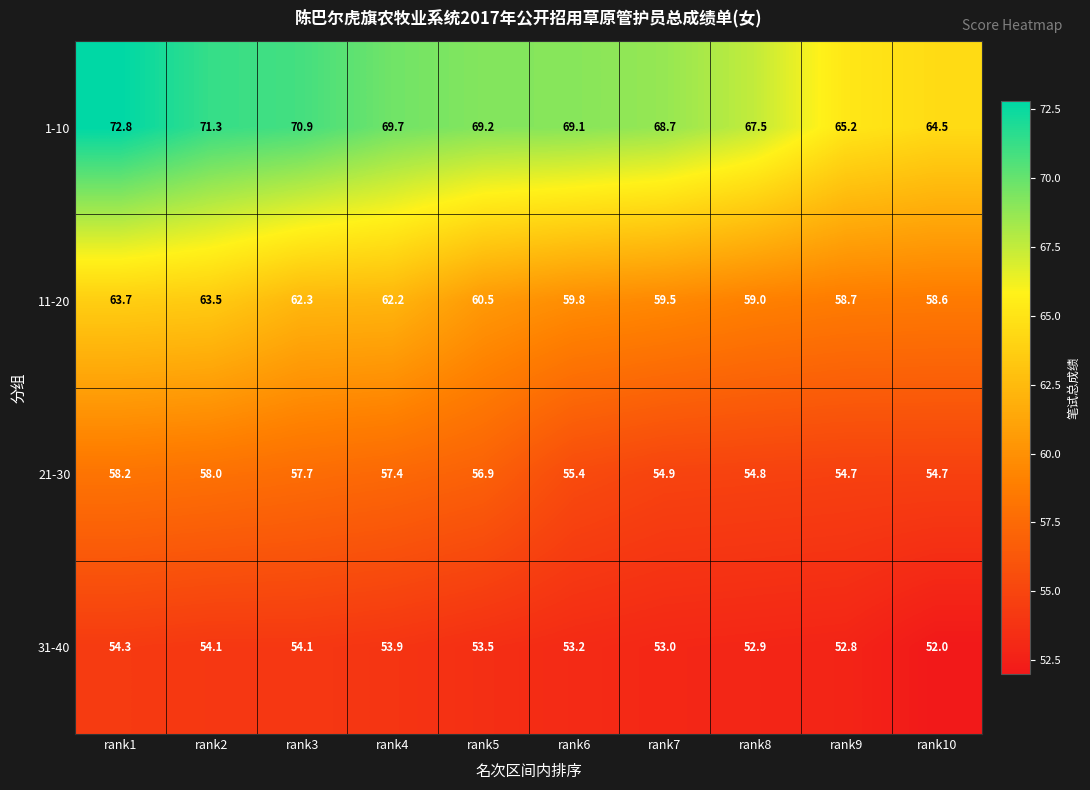

What is the approximate value of 21-30 at rank4?

57.4